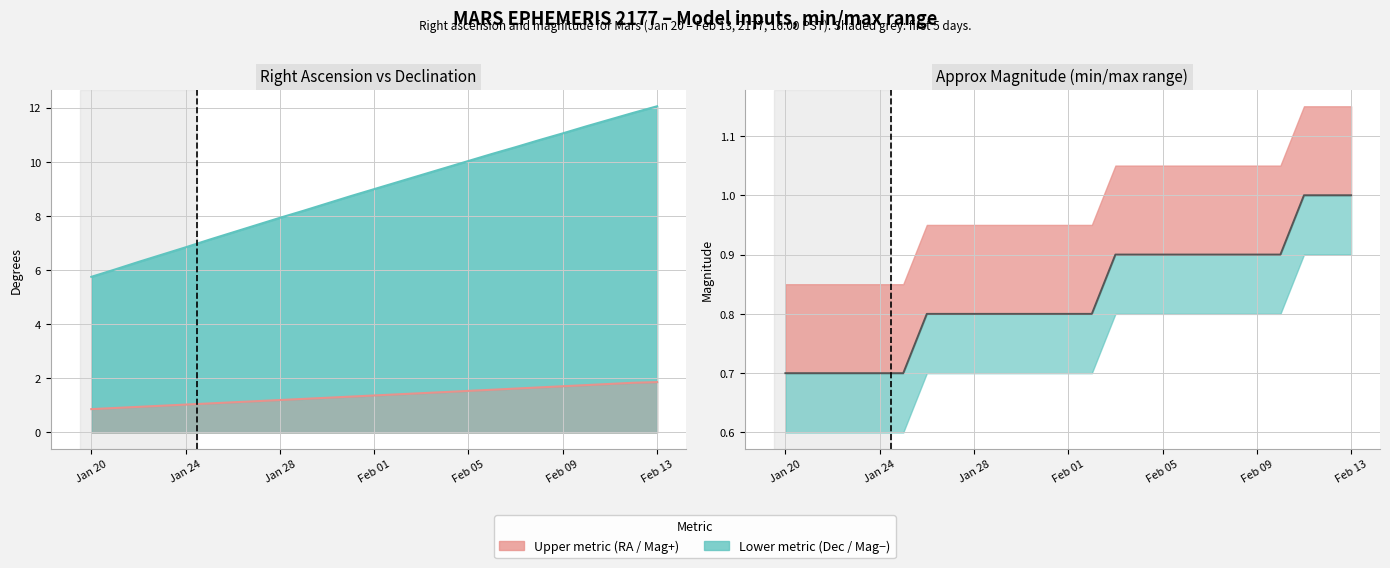

Which series has the widest spread of values?

Declination (deg)